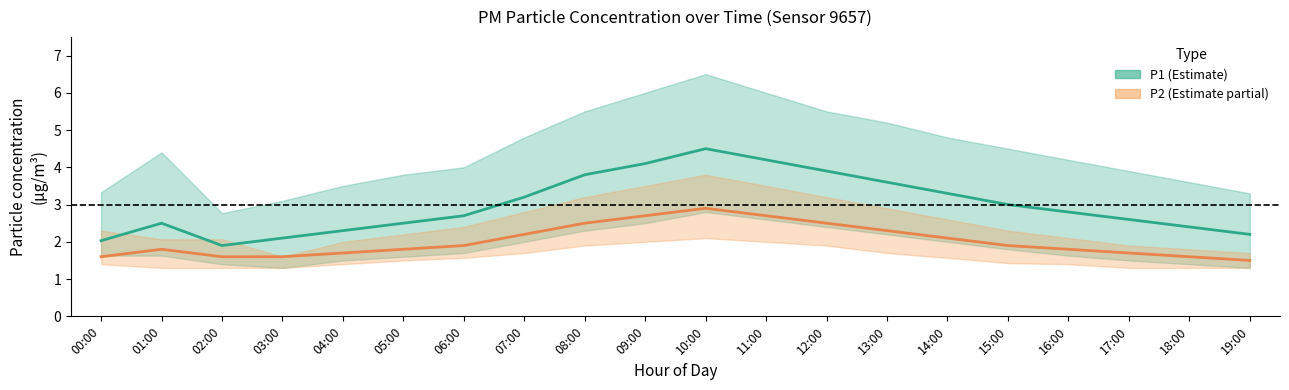

The value of P1 at 18:00 is 2.4. True or false?

True